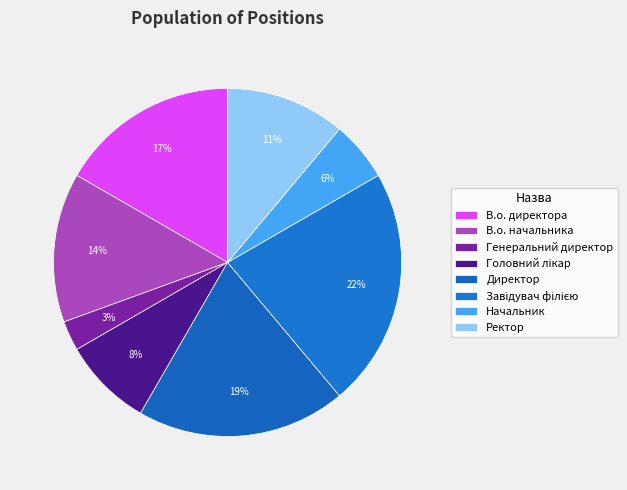

How many segments does this pie chart have?

8